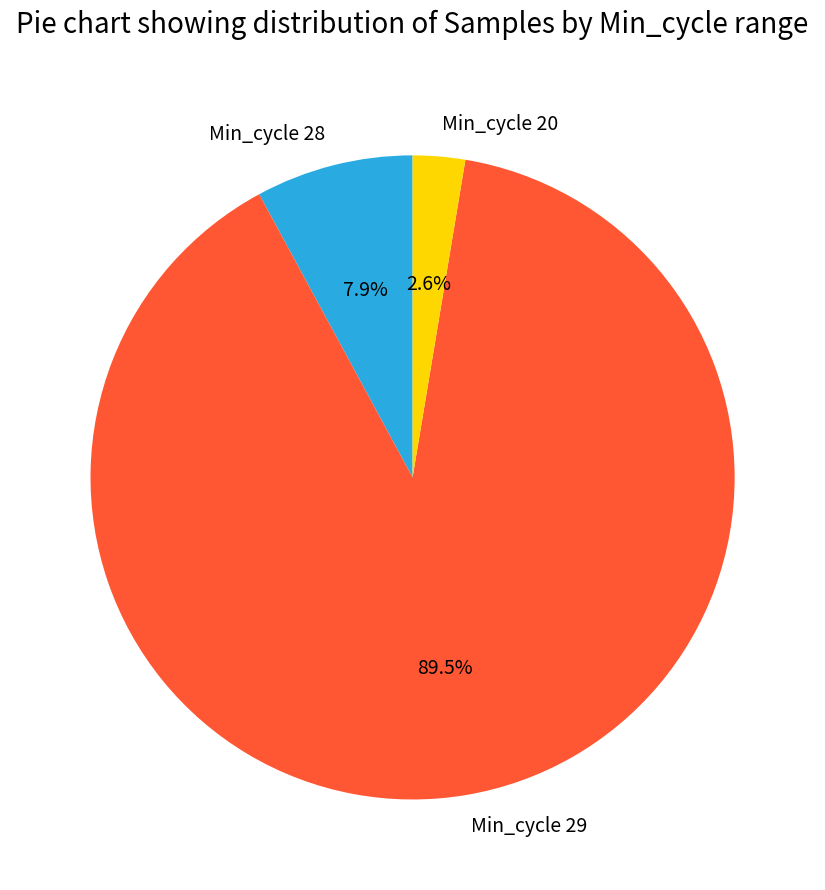

What is the largest slice in the pie chart?

Min_cycle 29